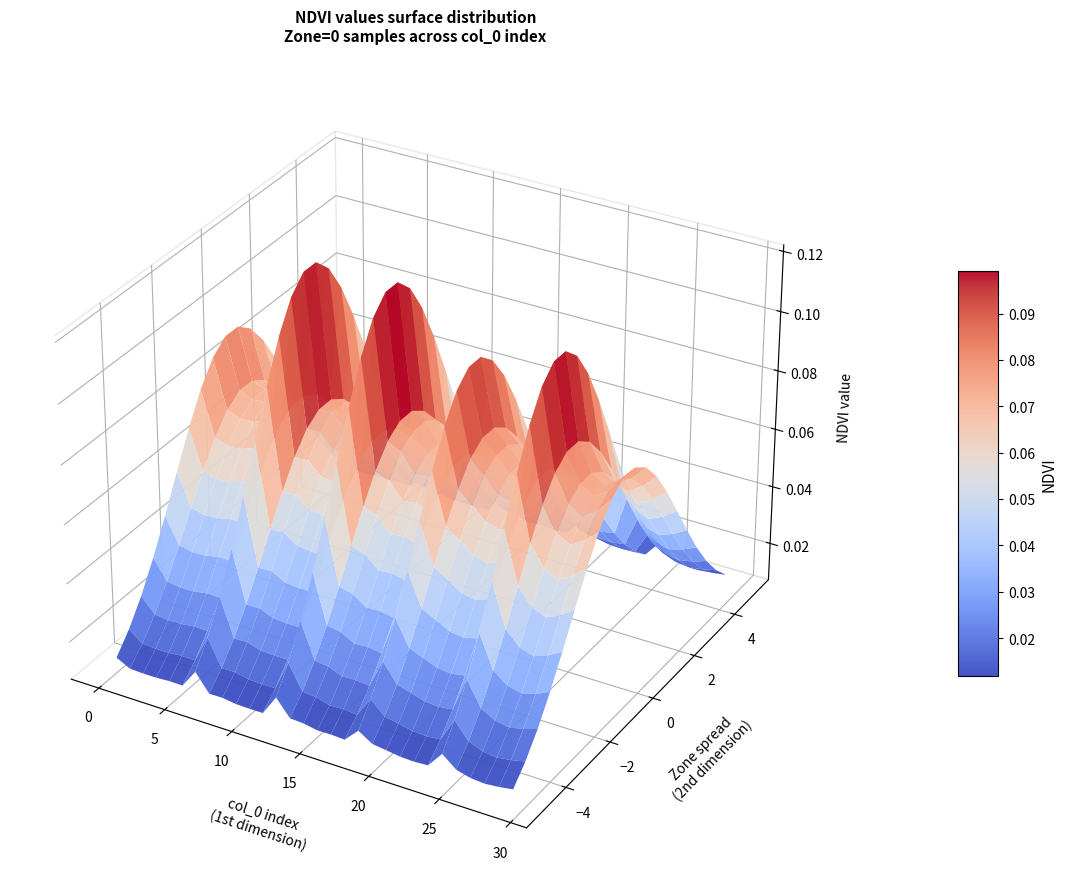

Between 16 and 10, which is larger?

16